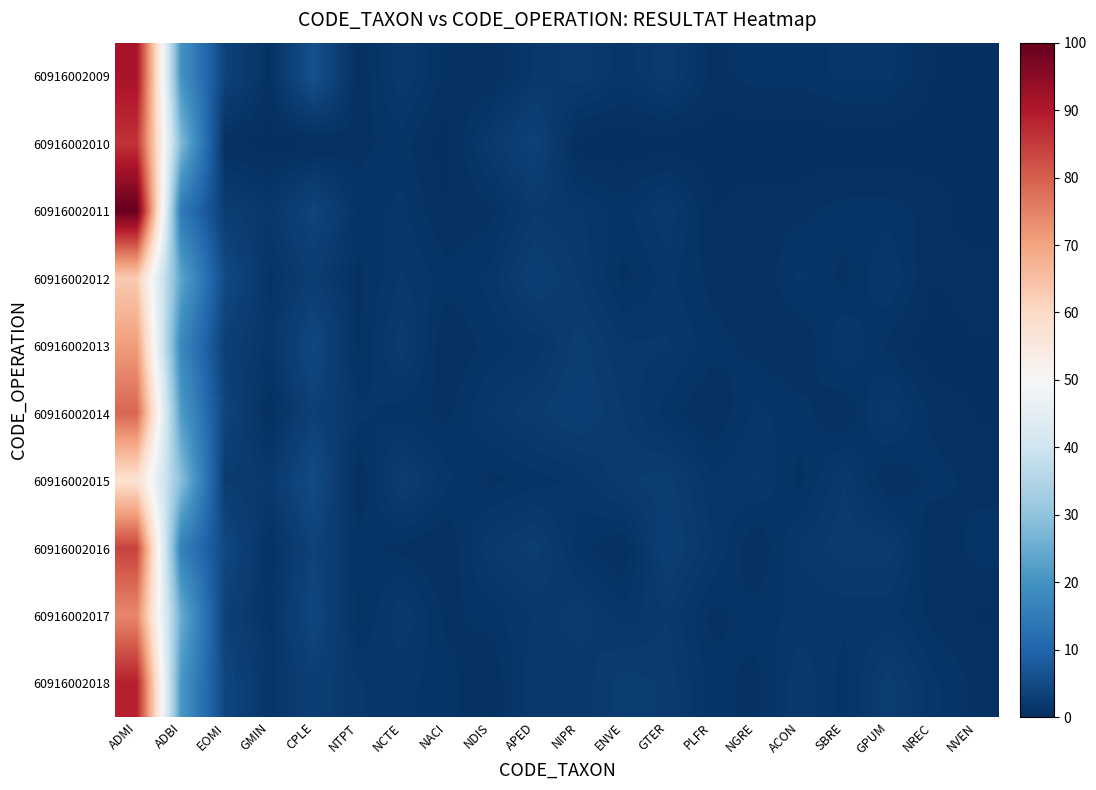

Between NACI and NVEN, which is larger?

NACI